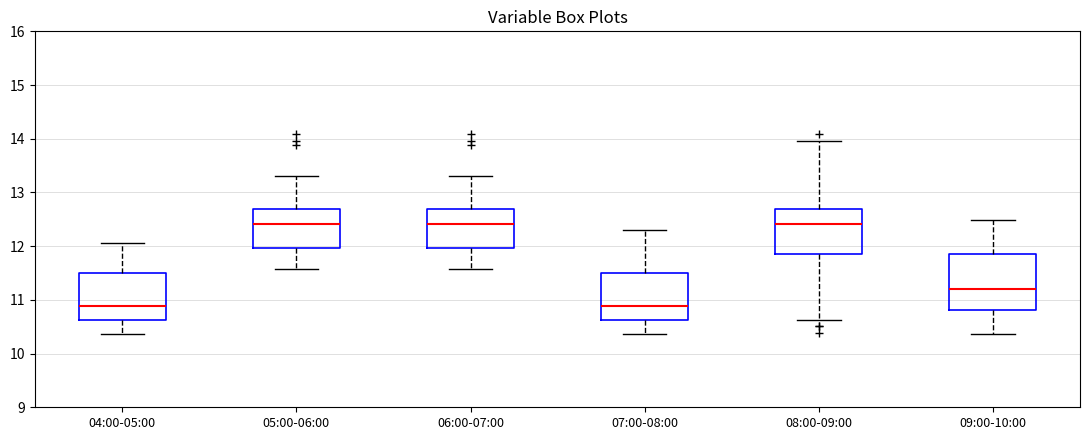

Reading left to right, transcribe this box plot: for each box, give where its median line is, the range the box spans, and where its two whiskers end, as read against the y-axis. The values are not printed on the chart, so give them approximately, as read against the axis.

04:00-05:00: median 10.9, box 10.6 to 11.5, whiskers 10.4 to 12.1
05:00-06:00: median 12.4, box 12.0 to 12.7, whiskers 11.6 to 13.3
06:00-07:00: median 12.4, box 12.0 to 12.7, whiskers 11.6 to 13.3
07:00-08:00: median 10.9, box 10.6 to 11.5, whiskers 10.4 to 12.3
08:00-09:00: median 12.4, box 11.9 to 12.7, whiskers 10.6 to 14.0
09:00-10:00: median 11.2, box 10.8 to 11.9, whiskers 10.4 to 12.5